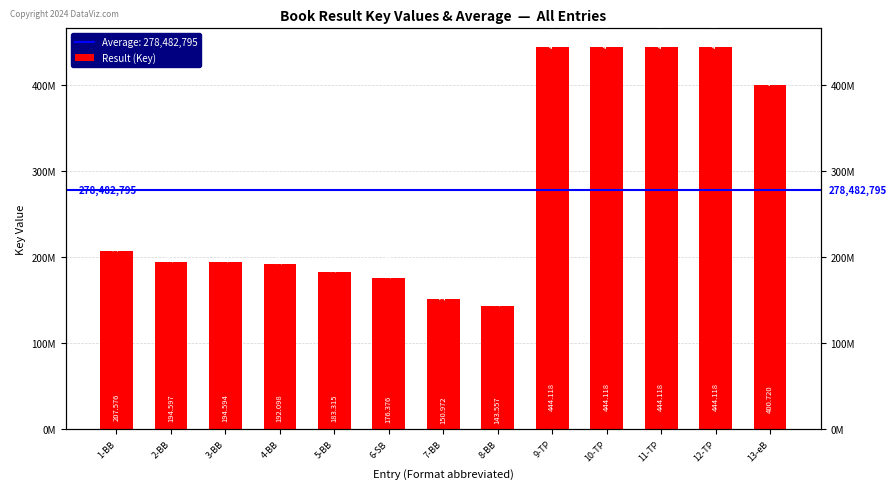

What is the change in value from 3-BB to 10-TP?

+249523918